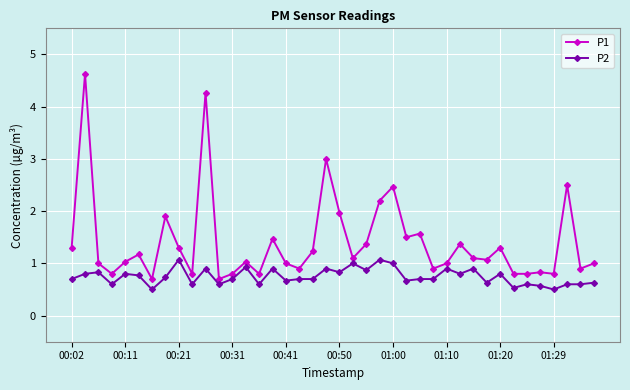

Does the chart have visible grid lines?

Yes